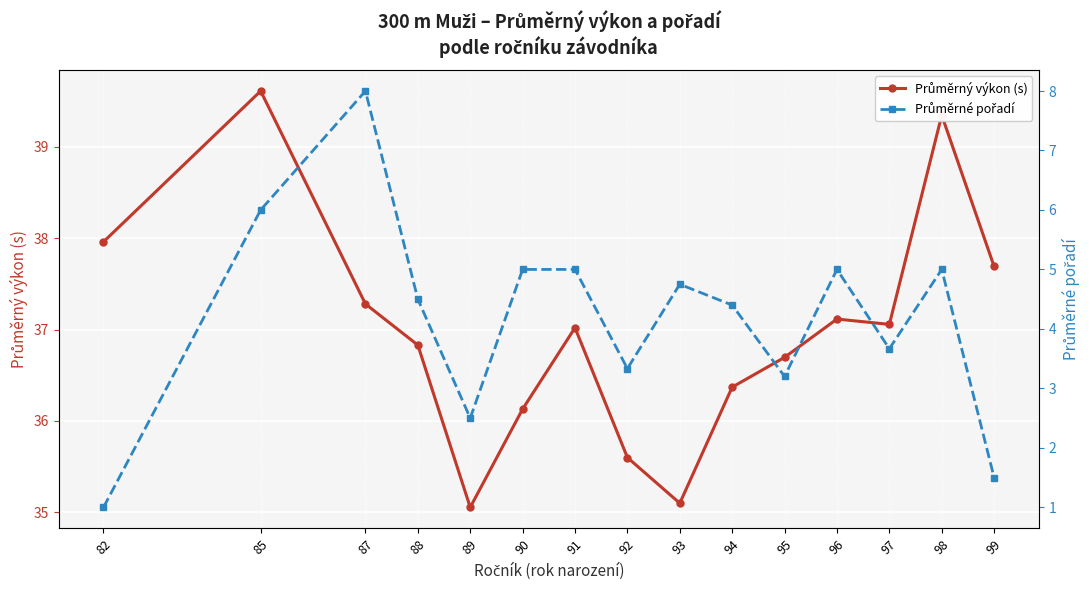

Is the value of Průměrný výkon (s) at 96 greater than the value of Průměrné pořadí at 91?

Yes